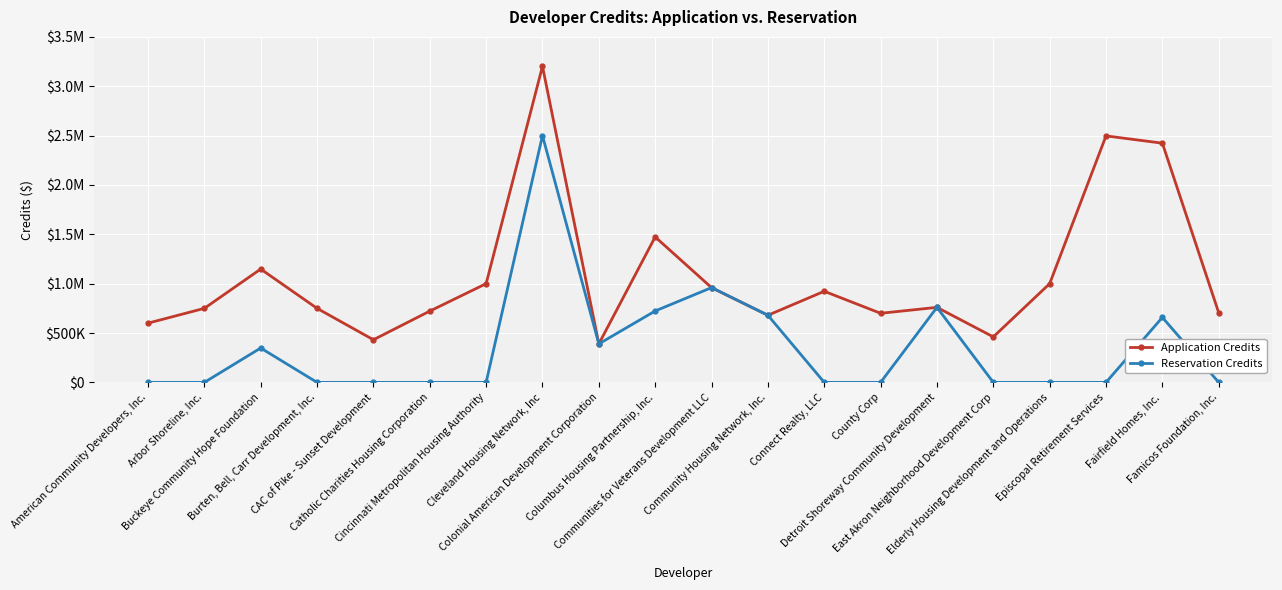

What are all the series names shown in the legend?

Application Credits, Reservation Credits